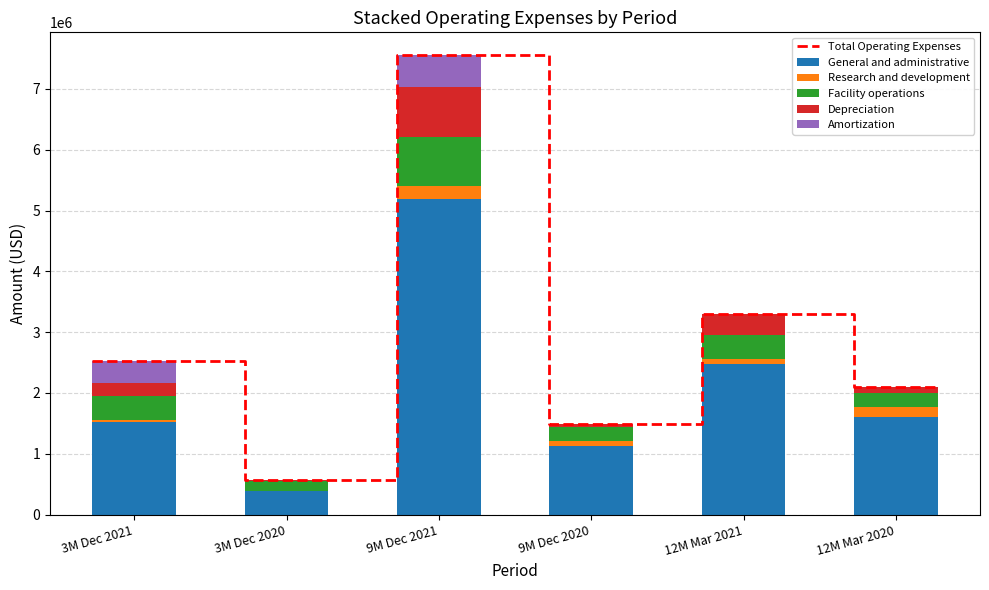

What position from the right is Total operating expenses?

1